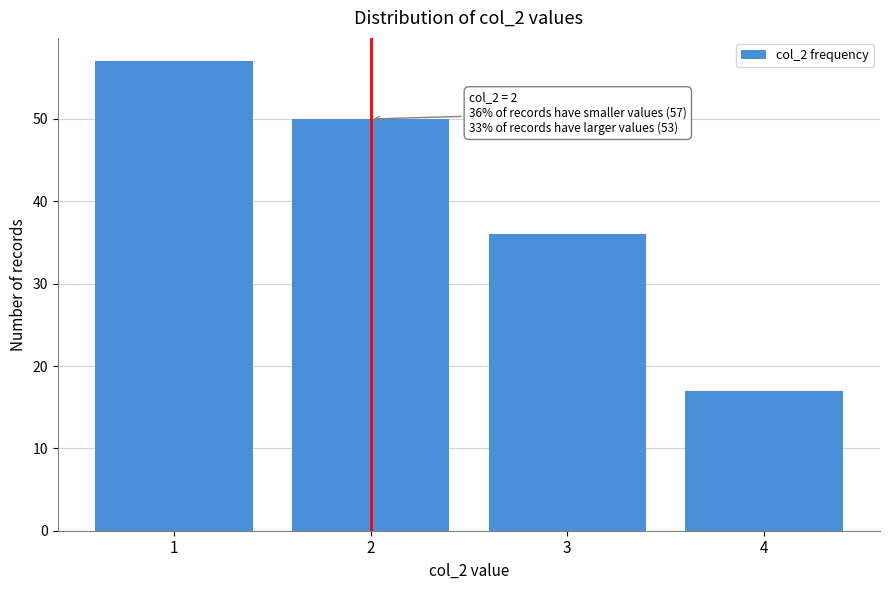

Reading right to left, extract all data points from this chart.

17	36	50	57